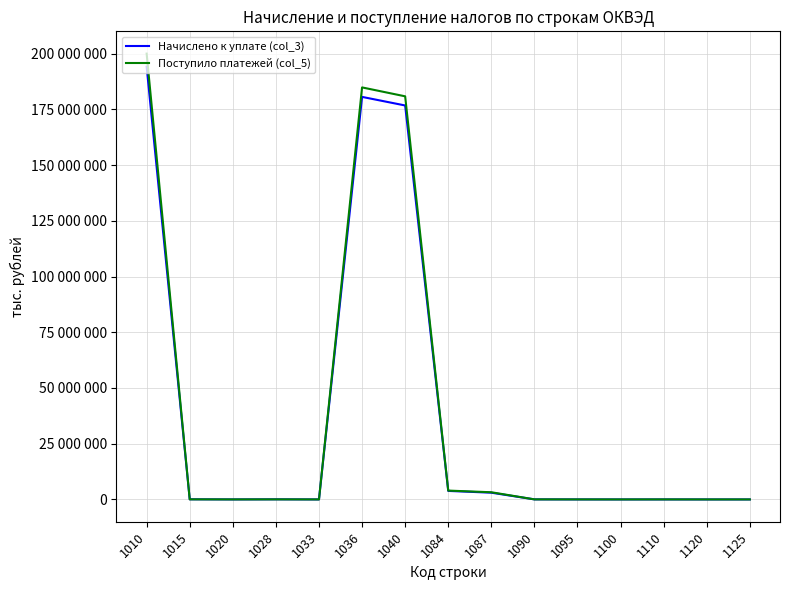

How many interior local valleys does the Начислено к уплате (col_3) series have?

3